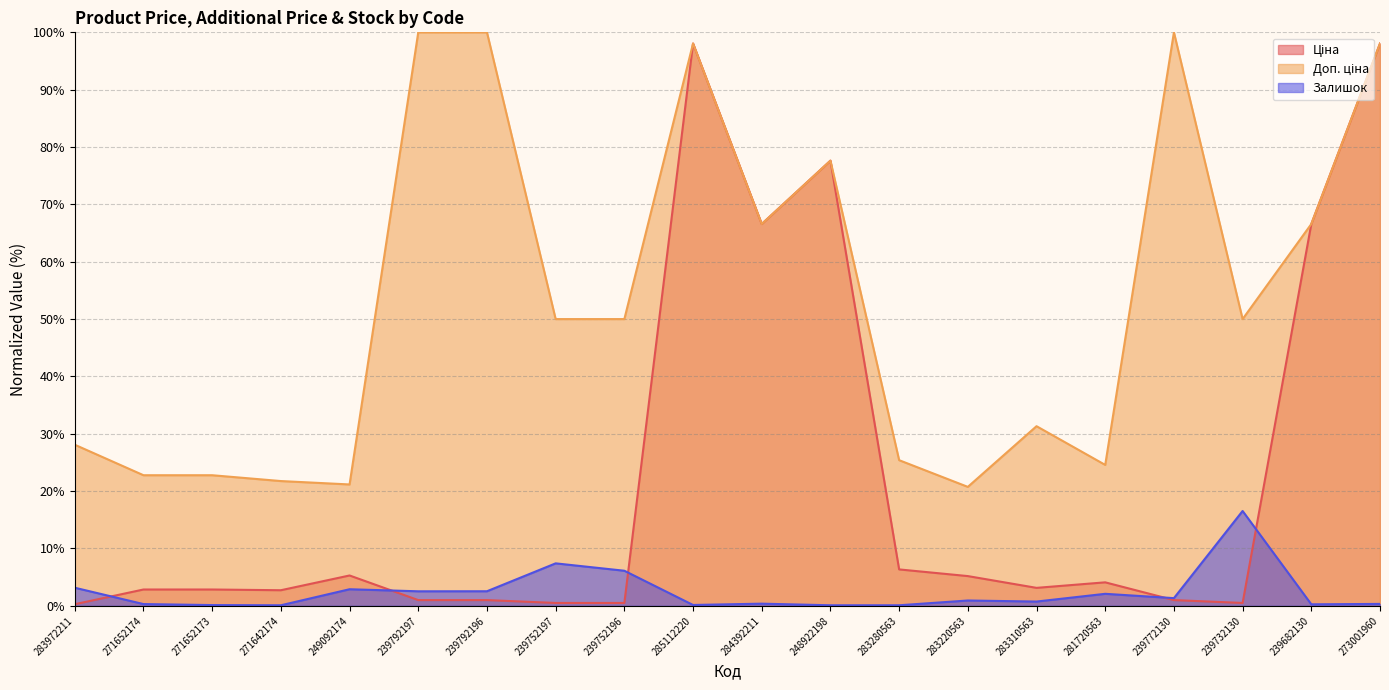

Reading left to right, list all the values displayed in this chart.

Ціна: 0.3	2.8	2.8	2.7	5.3	1.0	1.0	0.5	0.5	98.1	66.6	77.6	6.3	5.2	3.1	4.1	1.0	0.5	66.6	98.1
Доп. ціна: 28.1	22.8	22.8	21.8	21.2	100.0	100.0	50.0	50.0	98.1	66.6	77.6	25.4	20.7	31.3	24.6	100.0	50.0	66.6	98.1
Залишок: 3.2	0.3	0.1	0.1	2.9	2.5	2.5	7.4	6.1	0.1	0.4	0.1	0.1	0.9	0.7	2.1	1.3	16.5	0.3	0.3